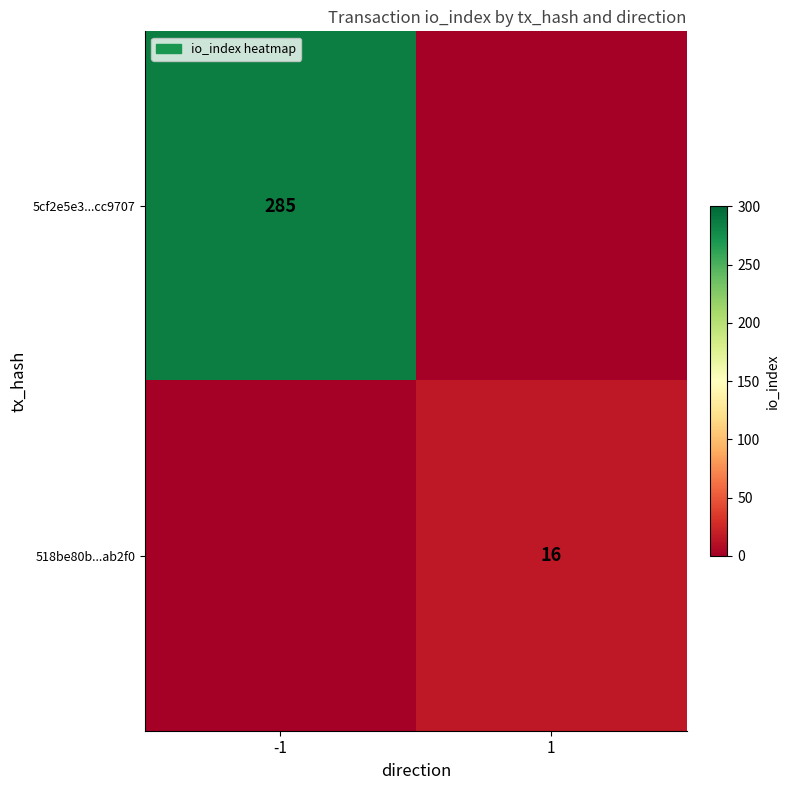

Is it true that 518be80b...ab2f0 equals 4 at 1?

False